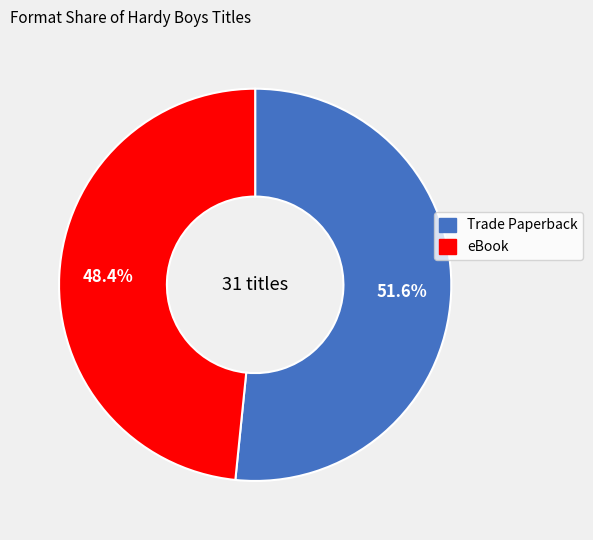

The eBook slice represents 48% of the pie. True or false?

True